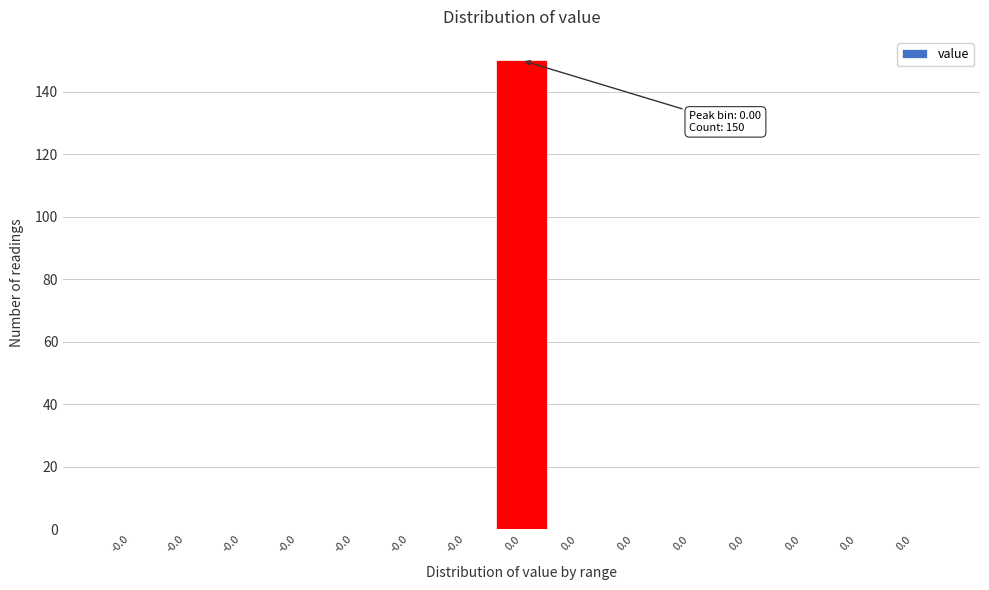

How many distinct data groups are displayed?

1